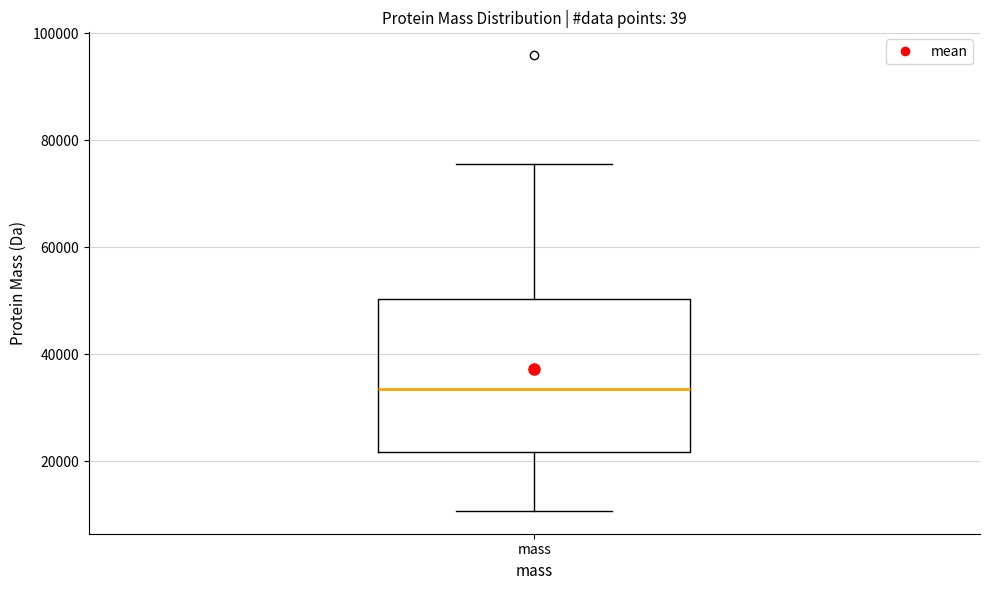

Where does the lower whisker of the box for mass end on the y-axis? The values are not printed on the chart, so give them approximately, as read against the axis.

10000